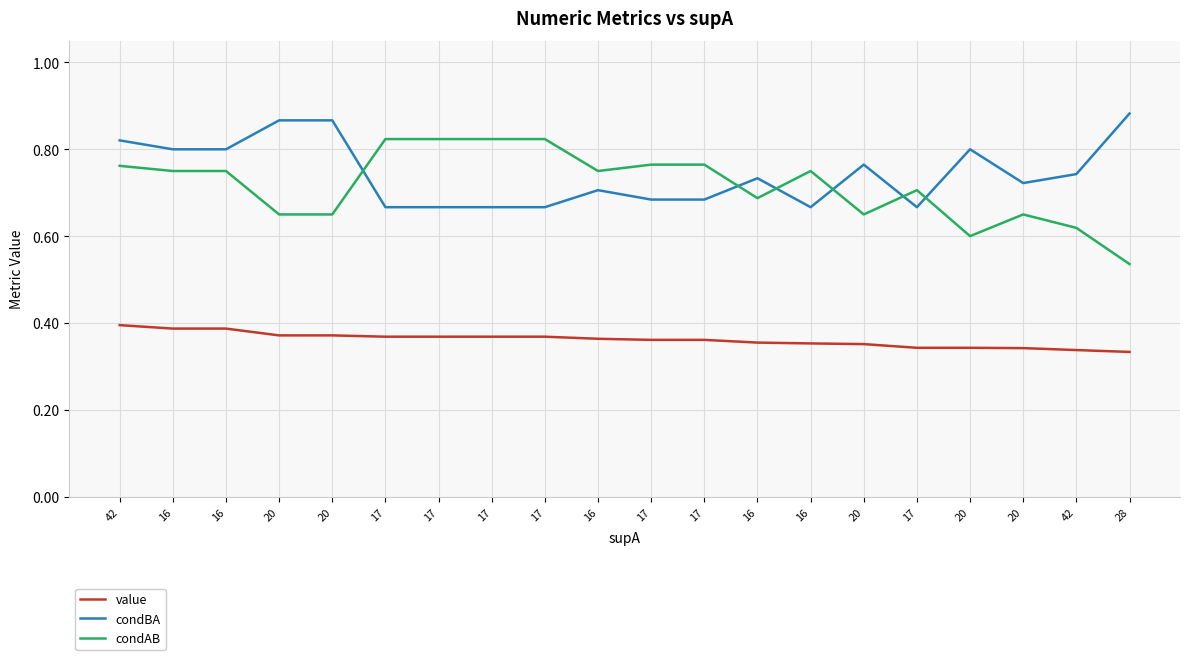

What are all the series names shown in the legend?

value, condBA, condAB